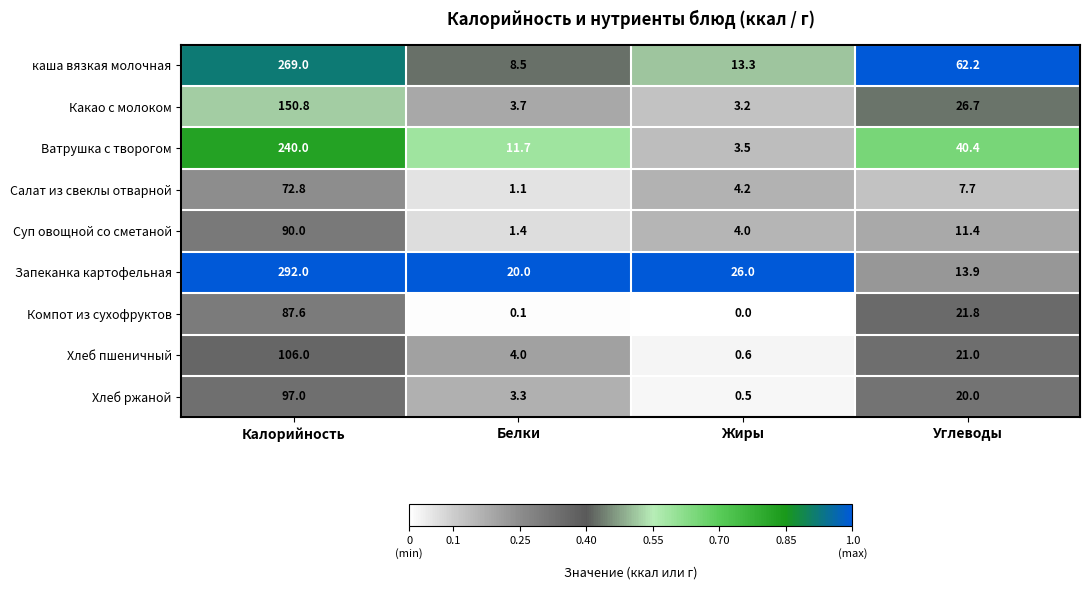

What is the sum of the Салат из свеклы отварной values at Жиры and Белки?

5.3